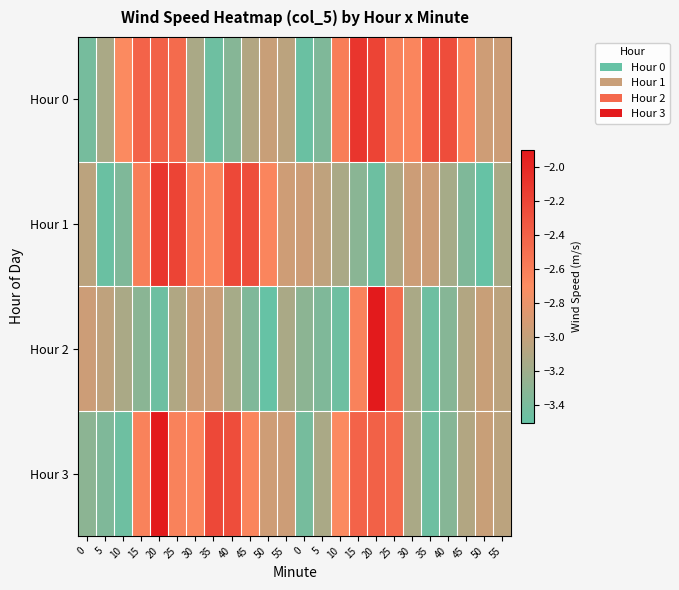

Which series has the largest total across all categories?

Hour 0